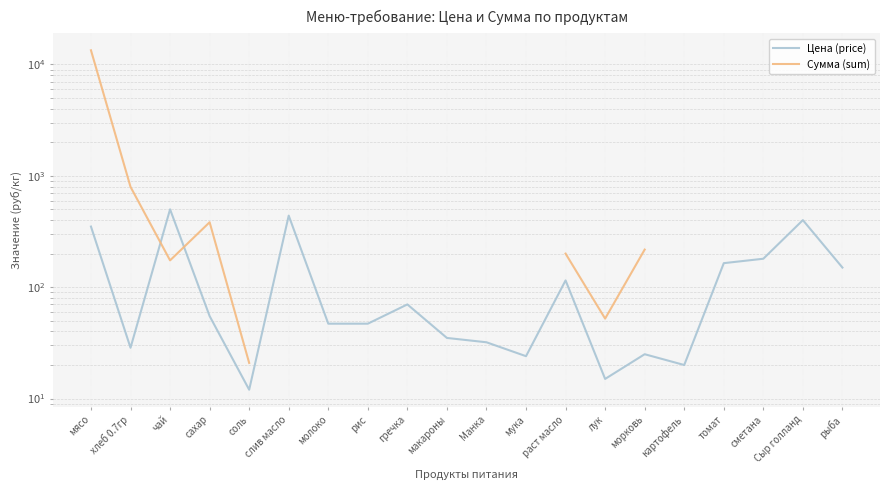

What is the label of the 13th point from the left?

раст масло